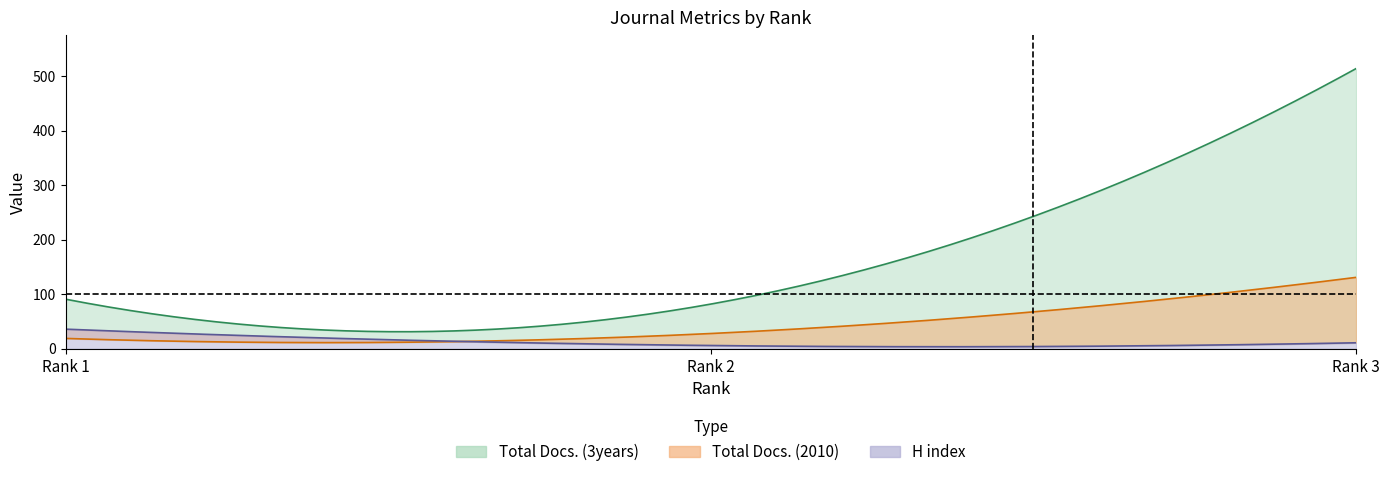

How many H index values are between 6 and 36?

3